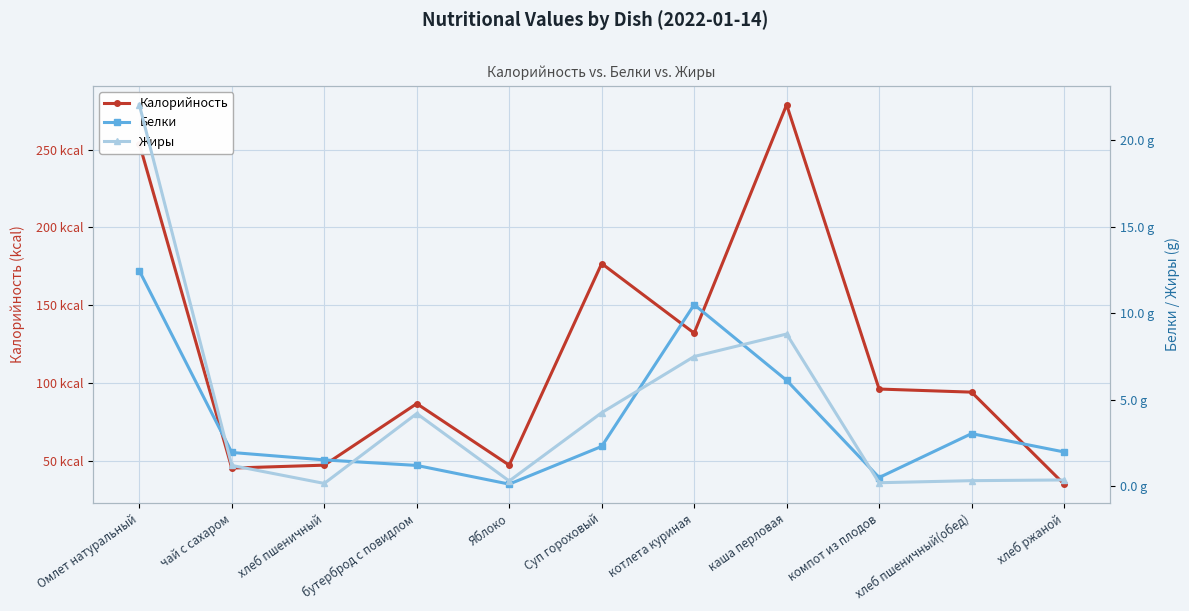

Which series ends up on top after the final intersection of Жиры and Белки?

Белки